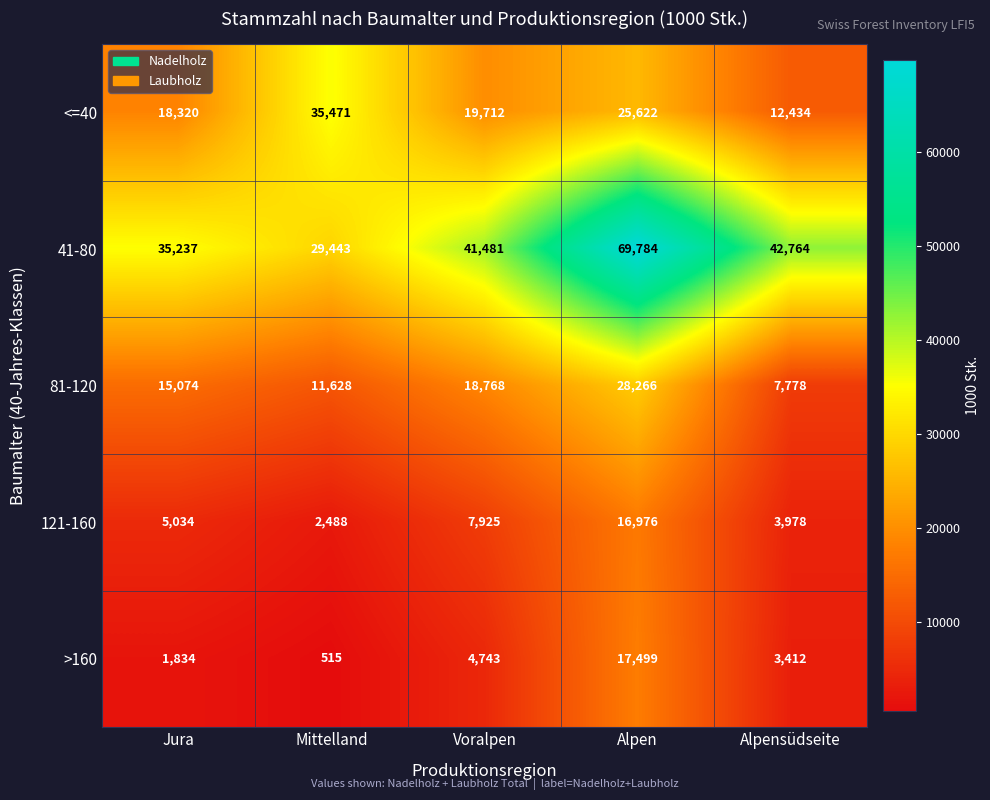

Which series has the largest range (max minus min)?

41-80